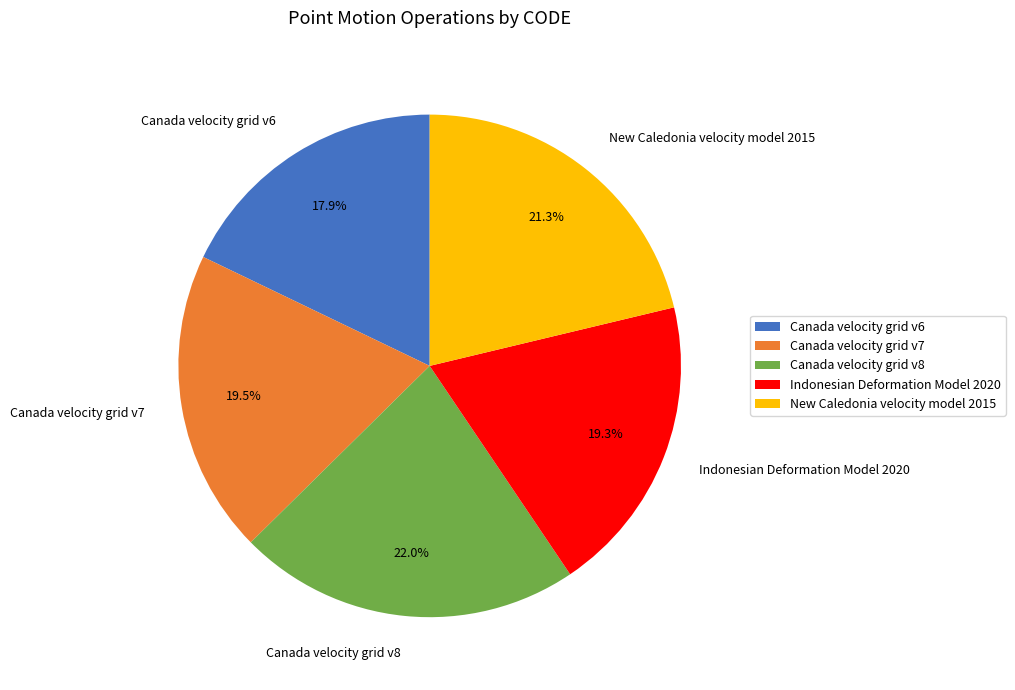

Does New Caledonia velocity model 2015 account for over 50% of the chart?

No